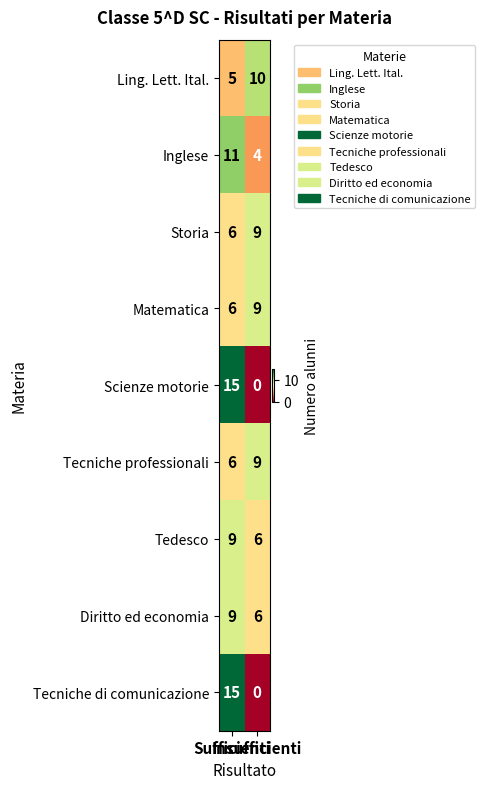

What is the minimum value for Tecniche professionali?

6